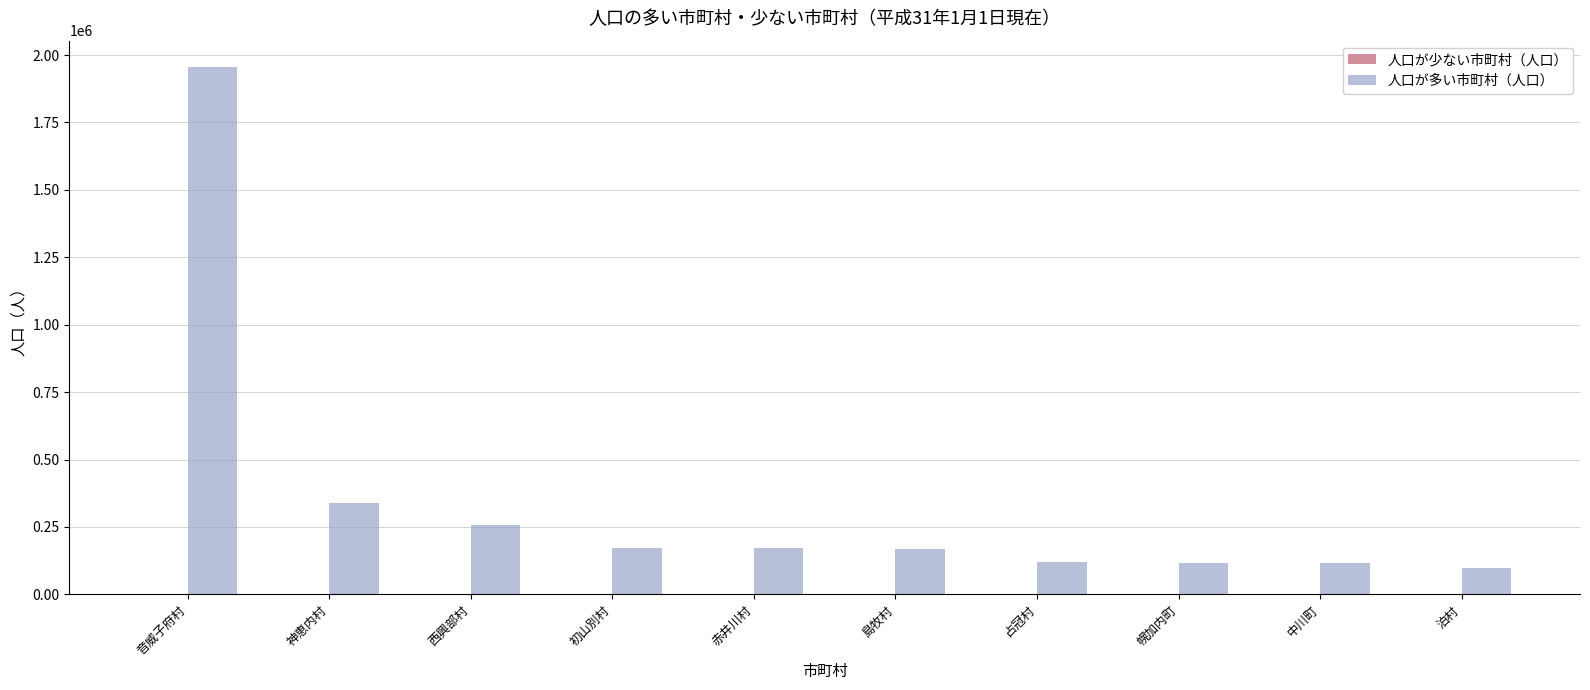

What is the sum of all 人口が多い市町村（人口） values?

3511242